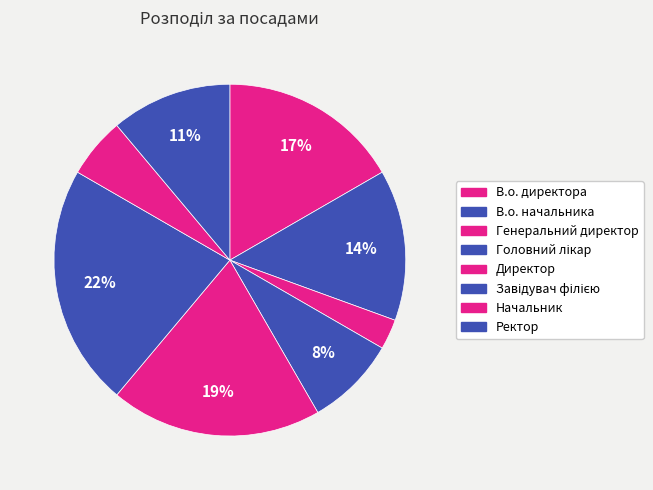

Is it true that В.о. директора is 17% of the pie?

True